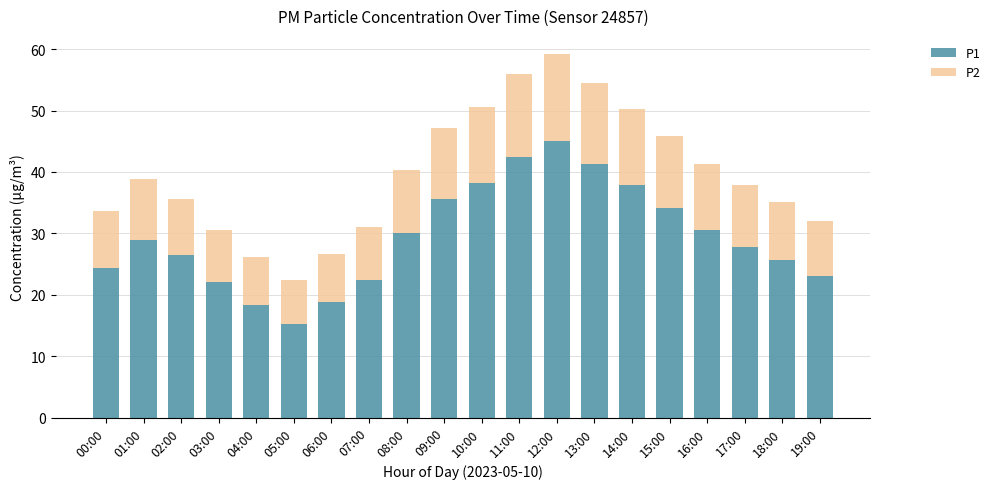

At which category is the sum across all series the highest?

12:00